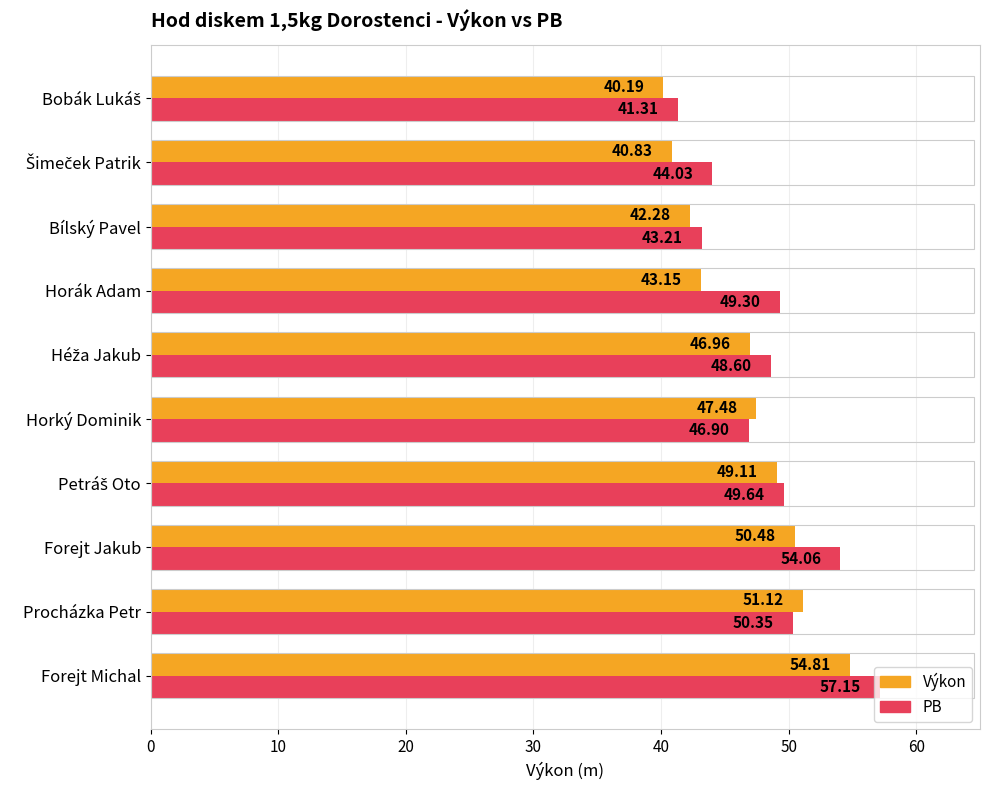

List the series in order of their peak value, lowest first.

Výkon, PB